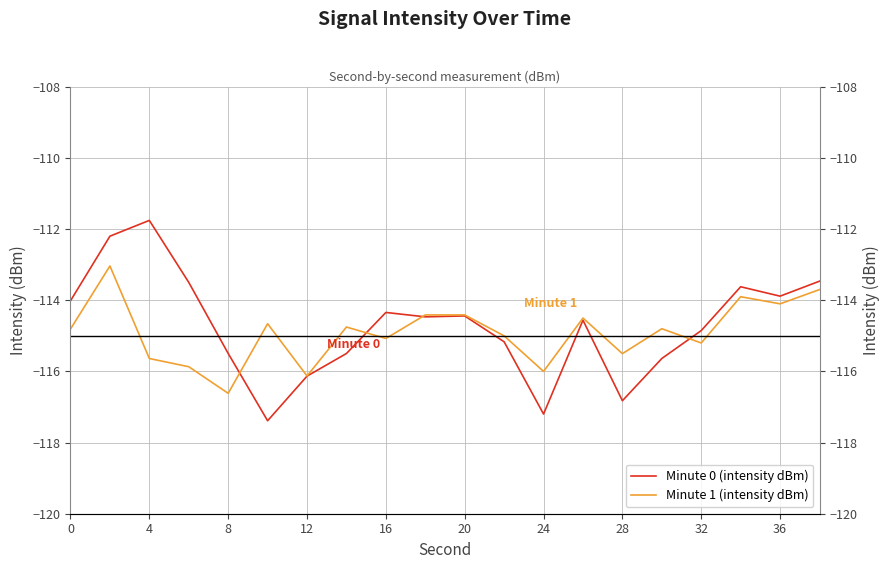

Reading right to left, list all the values displayed in this chart.

Minute 0 (intensity dBm): -113.5	-113.9	-113.6	-114.9	-115.6	-116.8	-114.6	-117.2	-115.2	-114.4	-114.5	-114.3	-115.5	-116.1	-117.4	-115.5	-113.5	-111.8	-112.2	-114.0
Minute 1 (intensity dBm): -113.7	-114.1	-113.9	-115.2	-114.8	-115.5	-114.5	-116.0	-115.0	-114.4	-114.4	-115.1	-114.8	-116.1	-114.7	-116.6	-115.9	-115.6	-113.0	-114.8